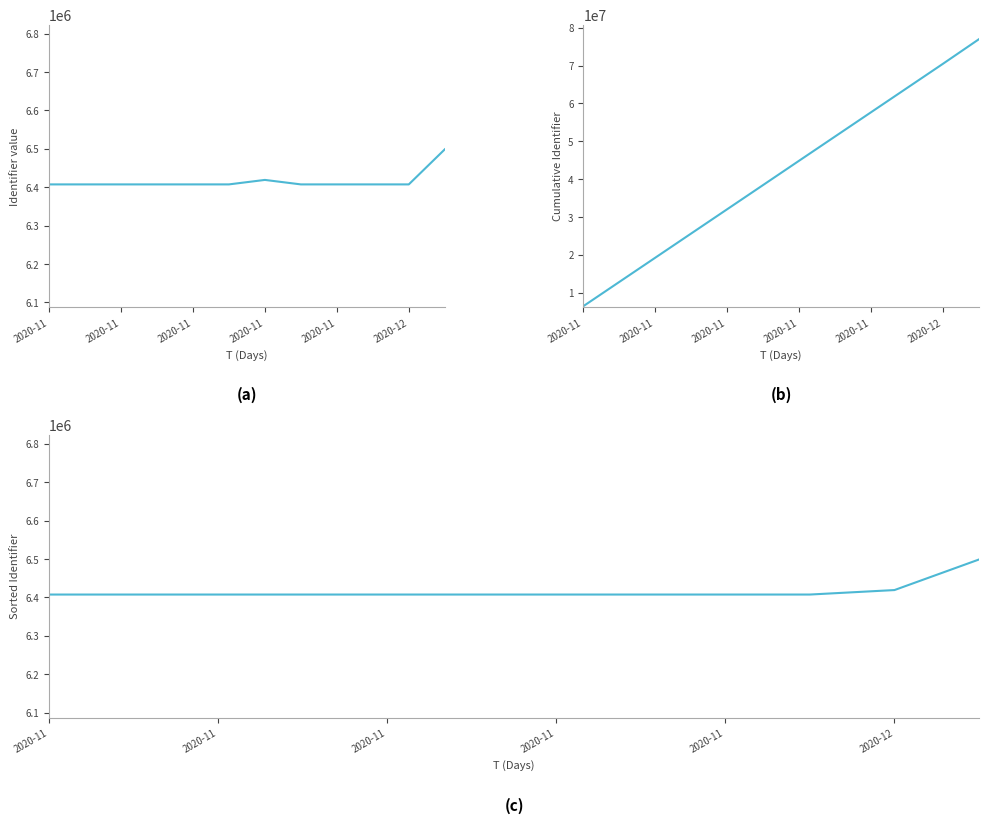

How many data points in Sorted are less than 6407519?

6